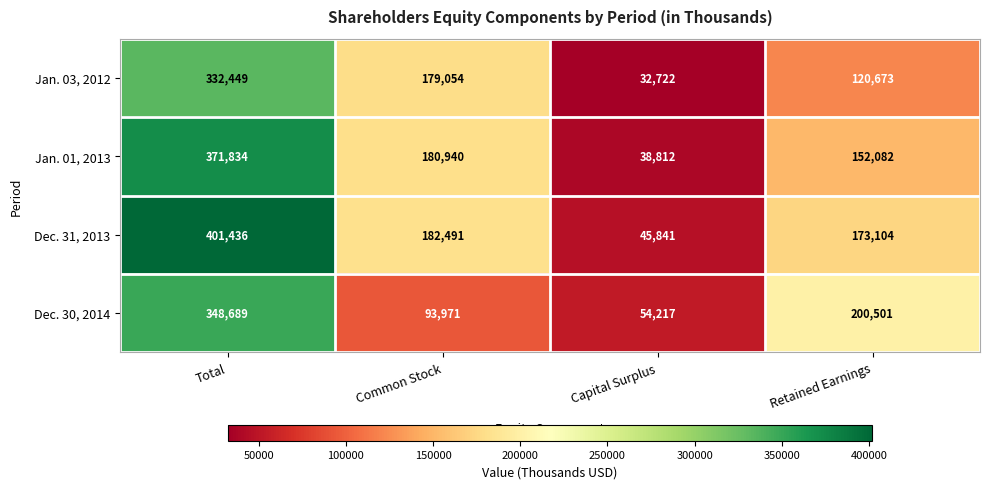

What is the smallest value displayed?

32722